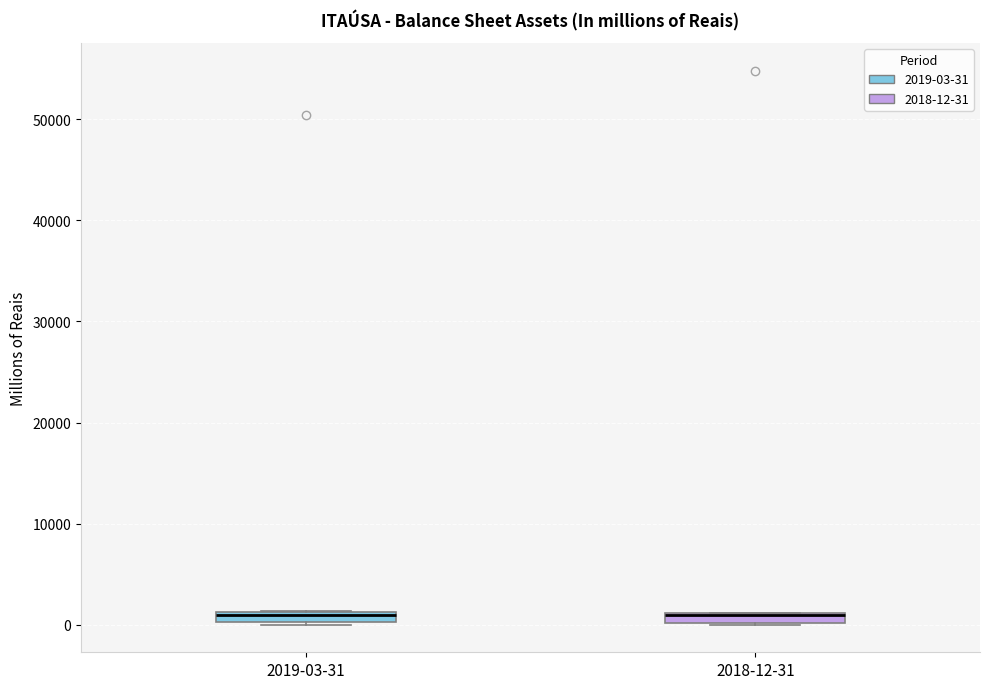

Where is the lower edge of the box for 2019-03-31 on the y-axis? The values are not printed on the chart, so give them approximately, as read against the axis.

0